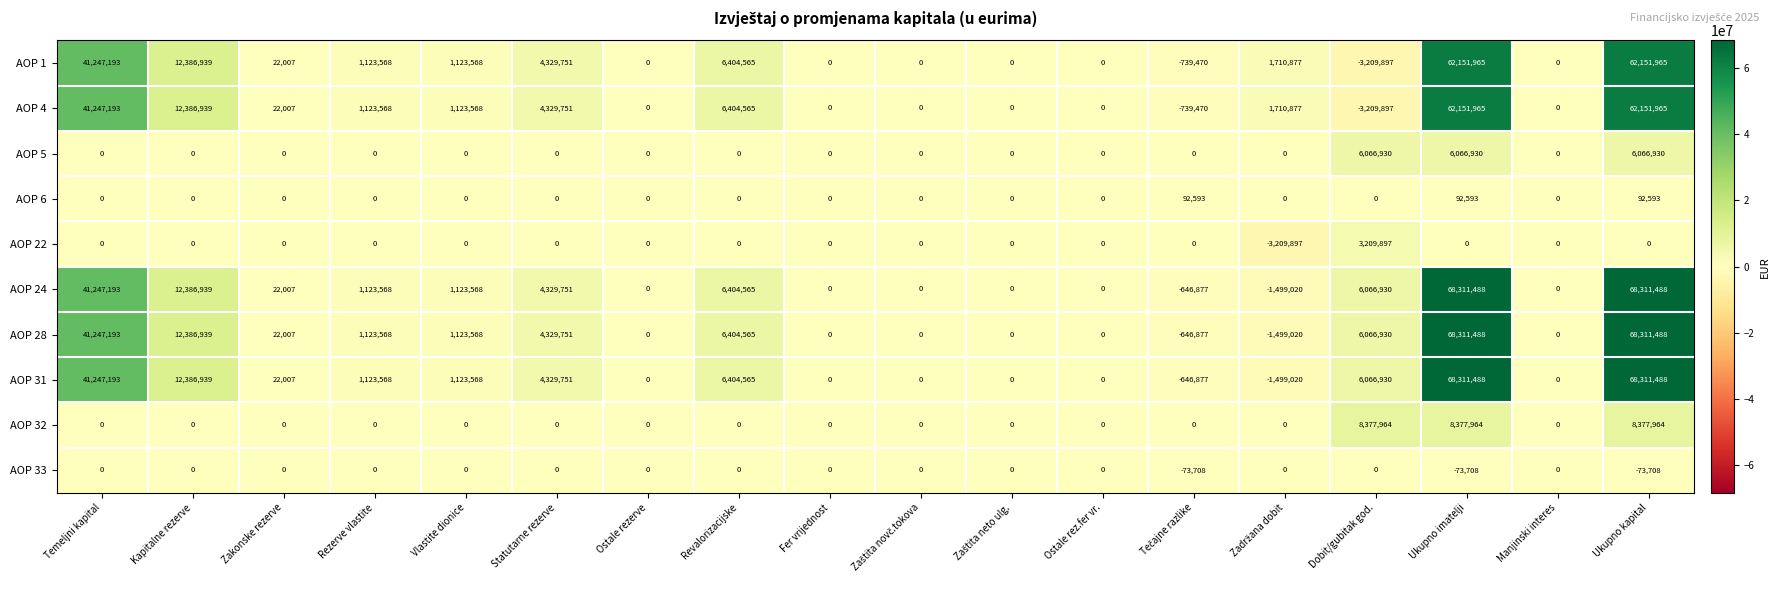

What is the average value of the AOP 4 series?

10483502